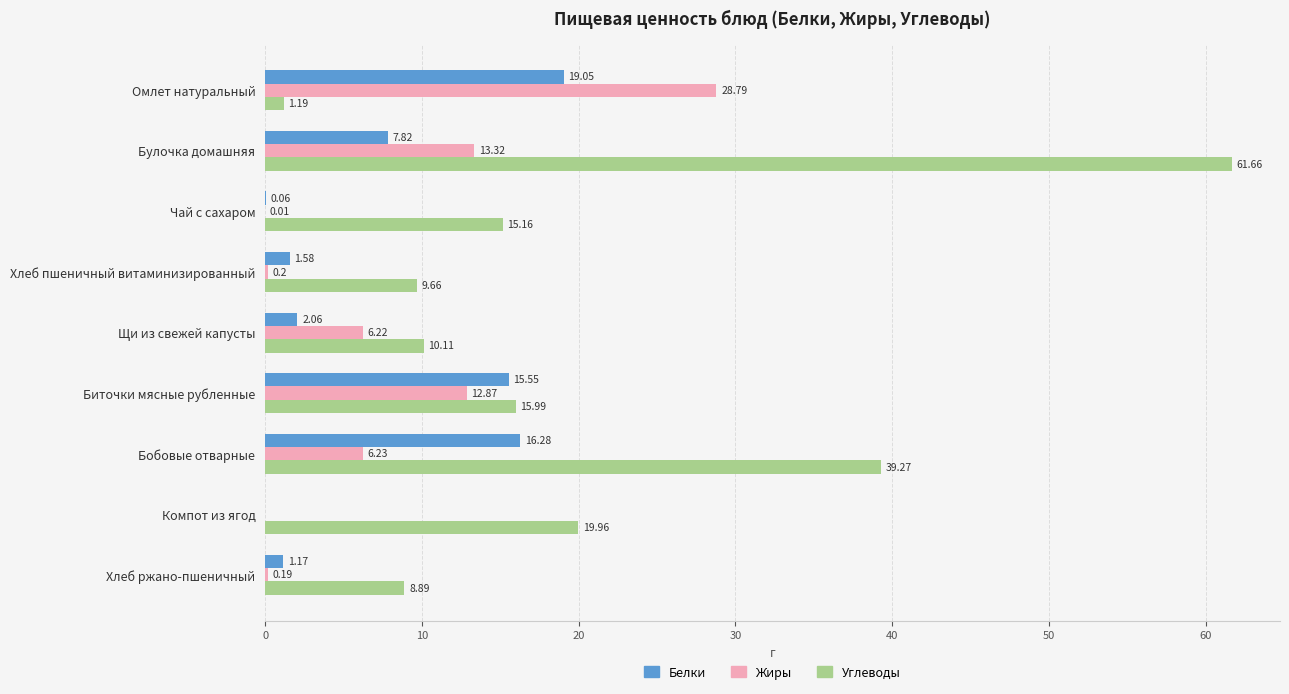

Between Щи из свежей капусты and Биточки мясные рубленные, which series saw the biggest shift?

Белки